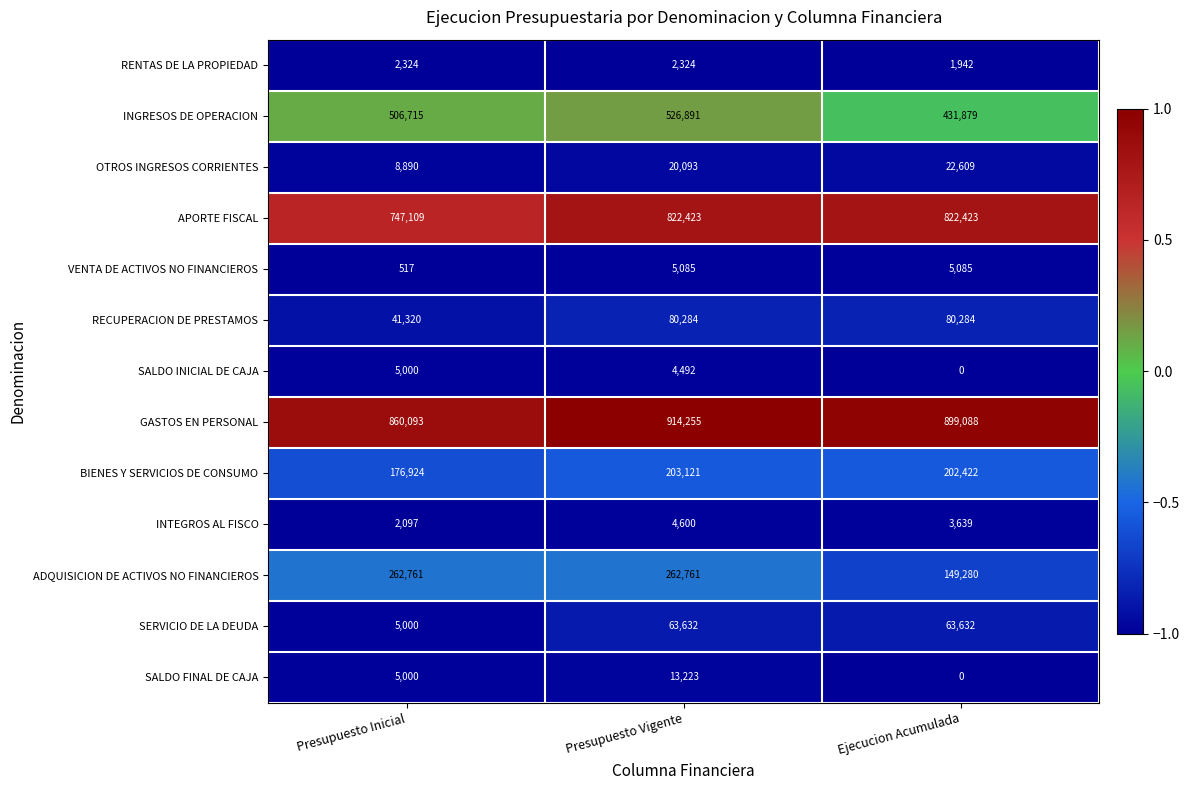

Which series has the largest total across all categories?

GASTOS EN PERSONAL